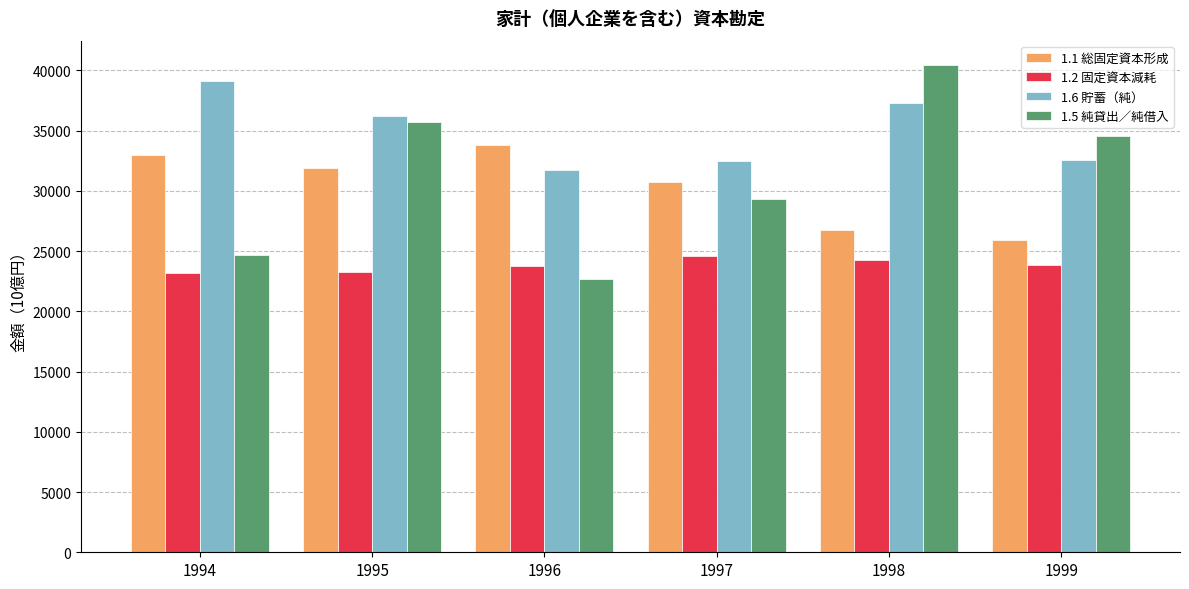

What is the total value across all series at 1998?

128685.3